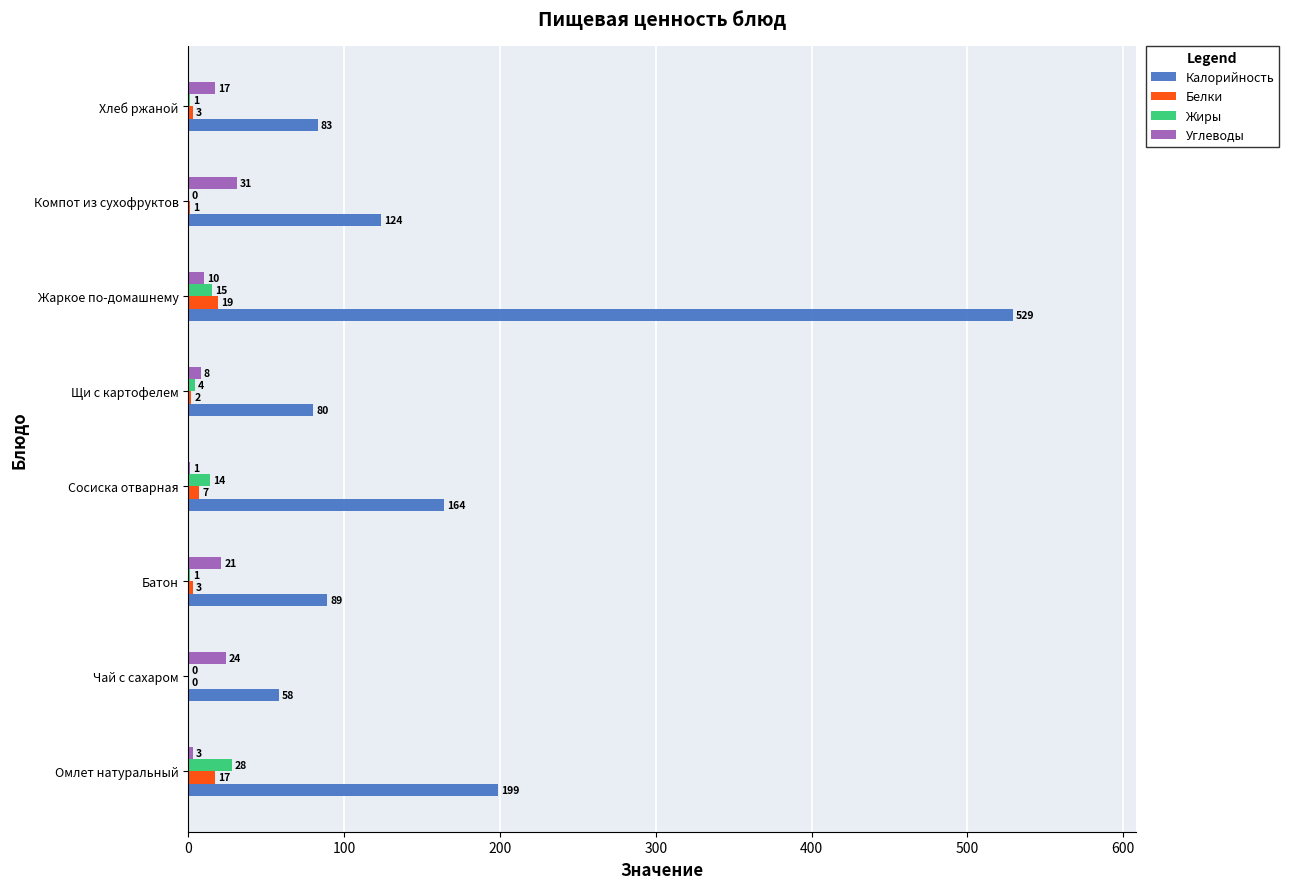

The value of Жиры at Батон is 1. True or false?

True